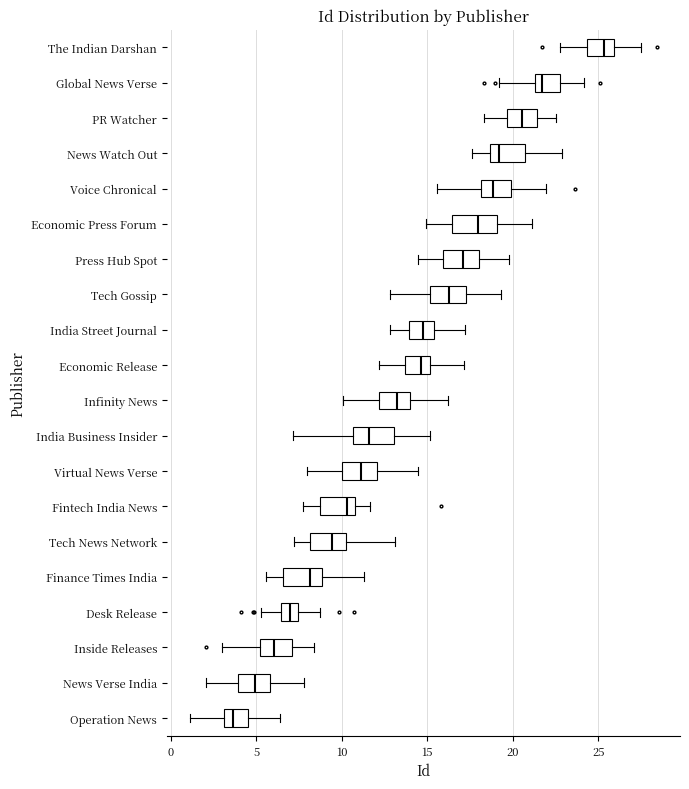

Where is the left edge of the box for Economic Press Forum on the x-axis? The values are not printed on the chart, so give them approximately, as read against the axis.

16.5